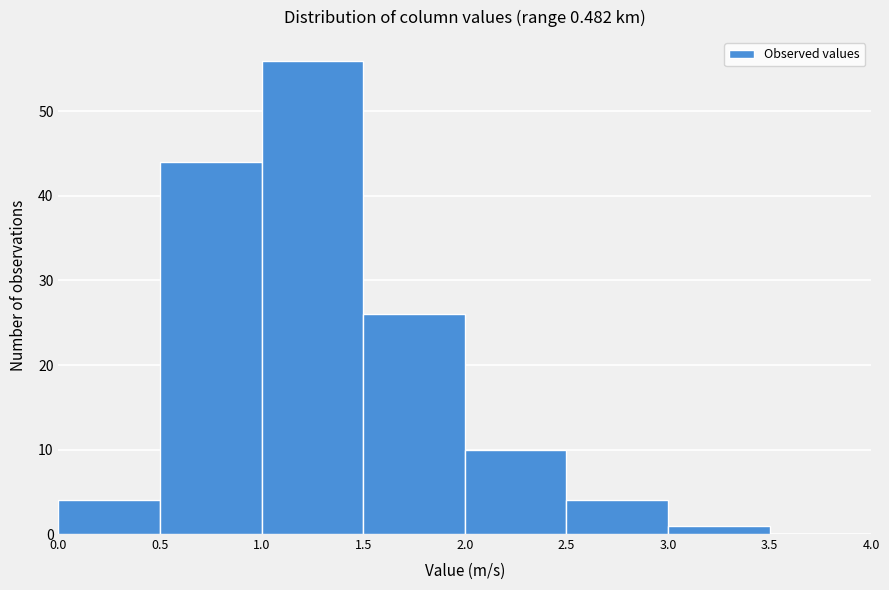

Over which range of the x-axis is the bar tallest?

1.0 to 1.5